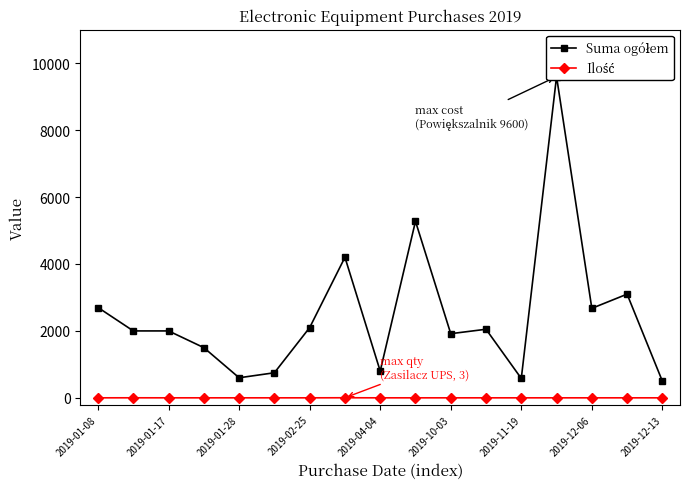

Rank the series at 2019-01-17 from lowest to highest value.

Ilość, Suma ogółem